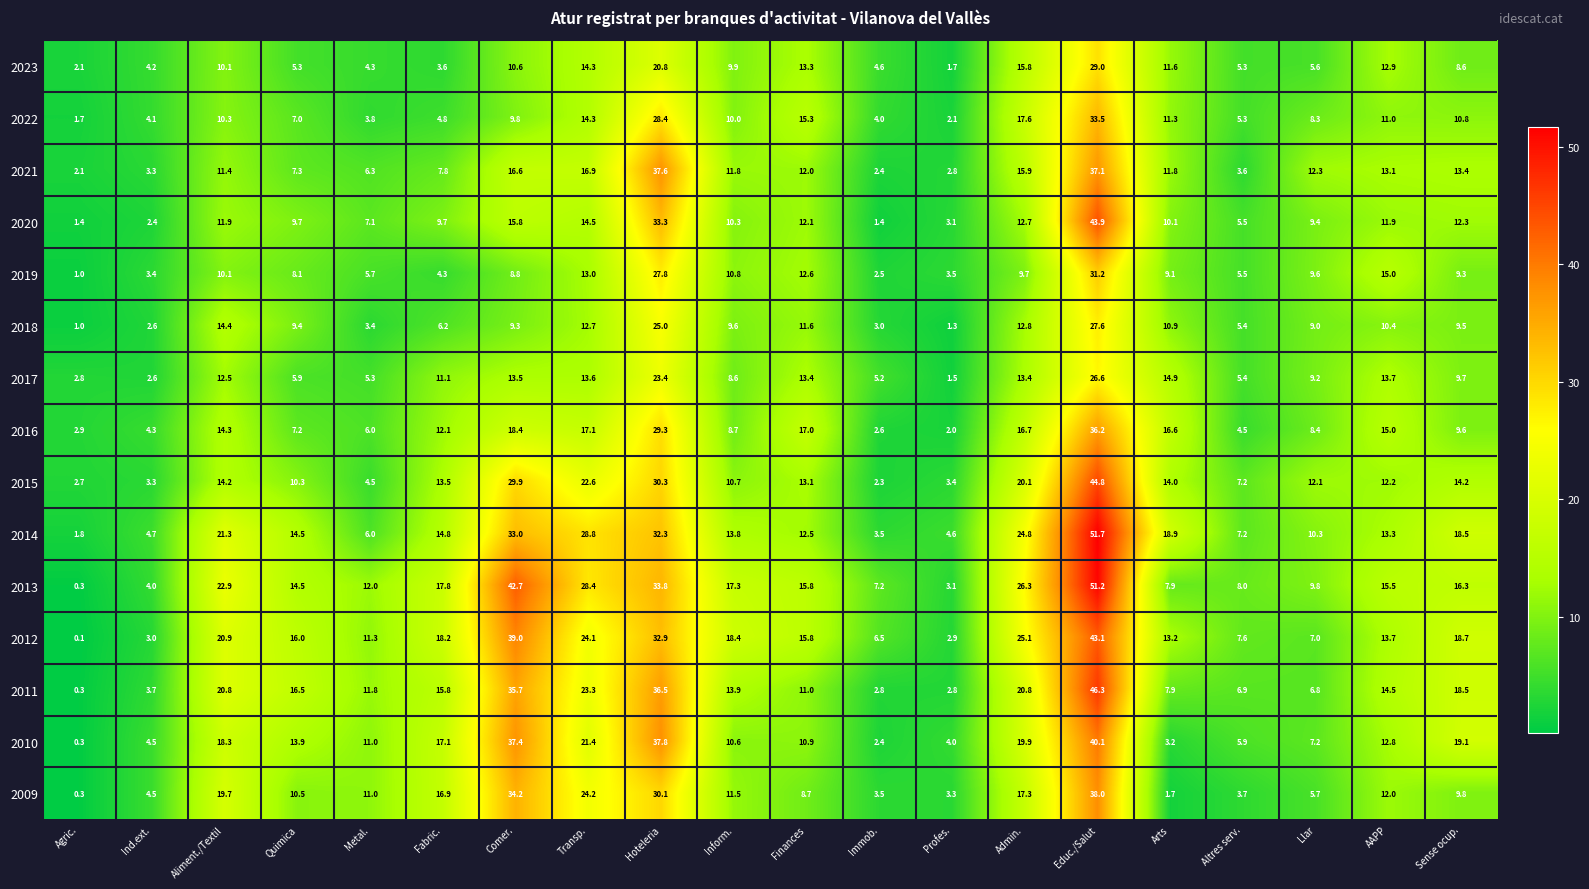

What is the spread (max minus min) of values at Aliment./Textil?

12.8